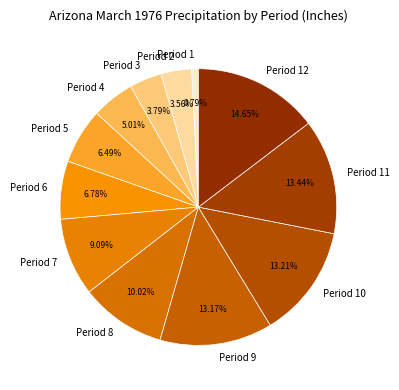

Which slice is the smallest?

Period 1